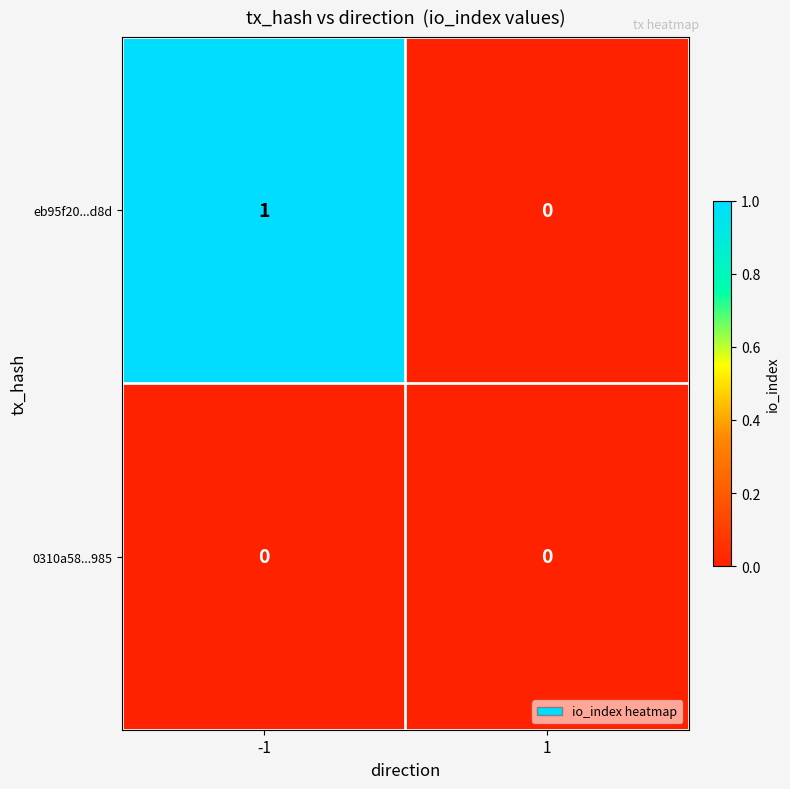

Which series has the largest total across all categories?

eb95f20...d8d